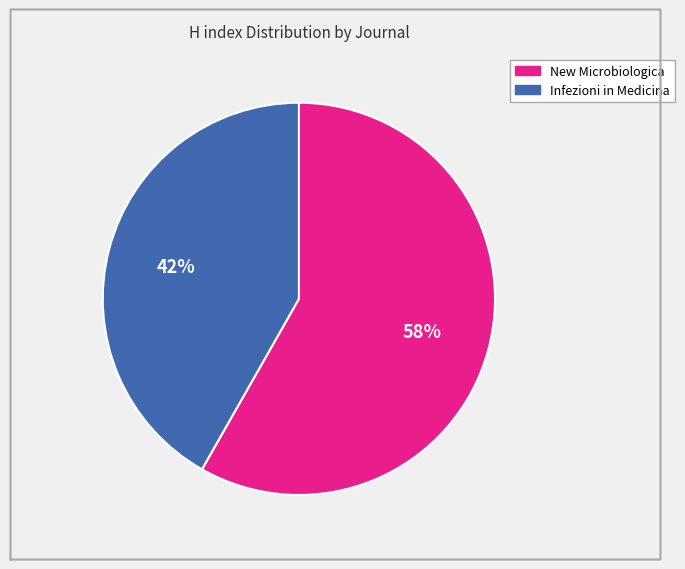

What percentage is the New Microbiologica slice, to the nearest percent?

58%